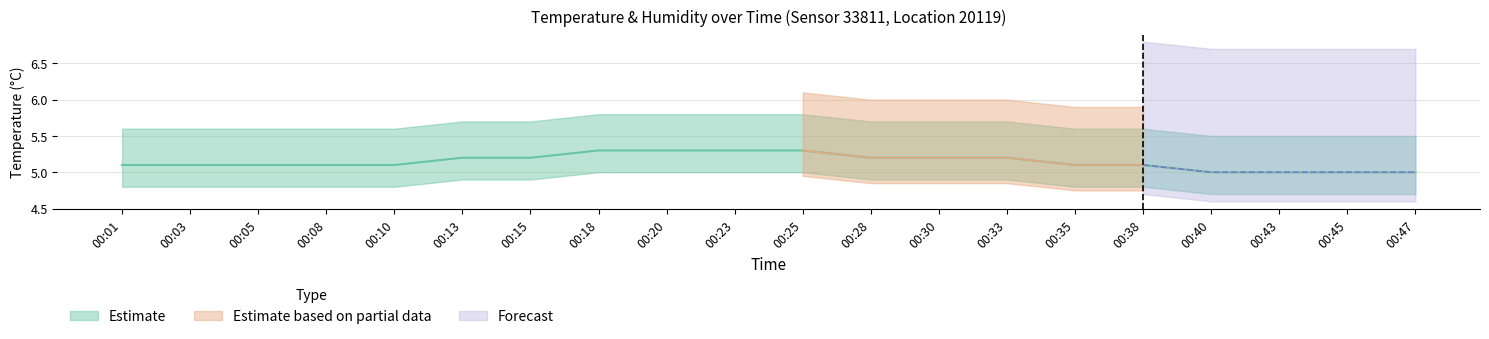

Reading right to left, list all the values displayed in this chart.

5.0	5.0	5.0	5.0	5.1	5.1	5.2	5.2	5.2	5.3	5.3	5.3	5.3	5.2	5.2	5.1	5.1	5.1	5.1	5.1